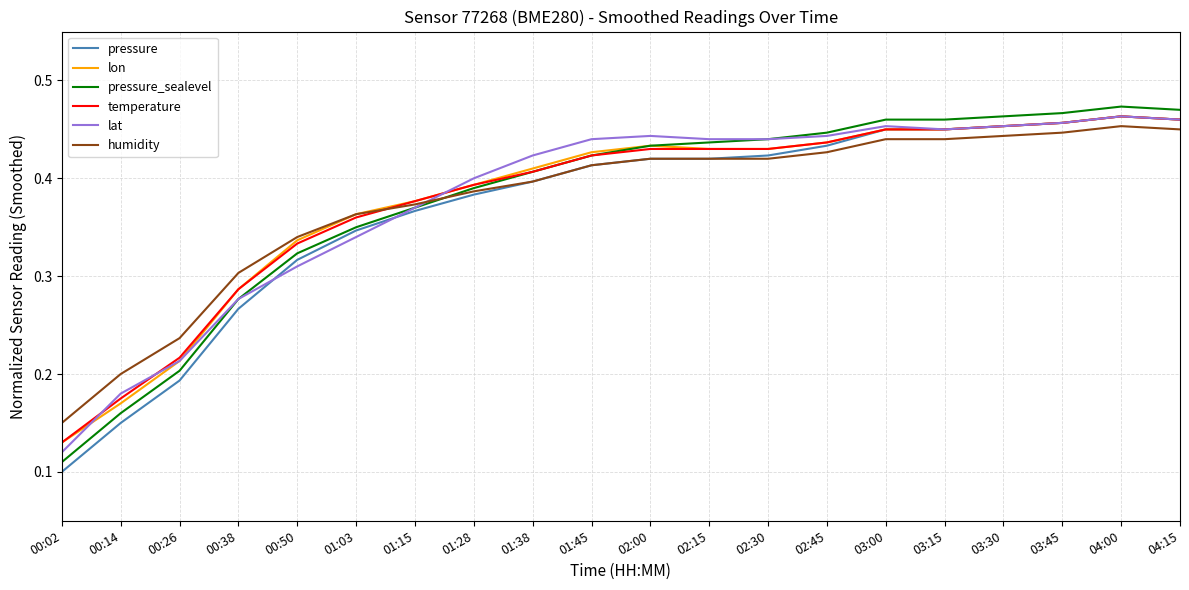

What is the total value across all series at 03:45?

2.7